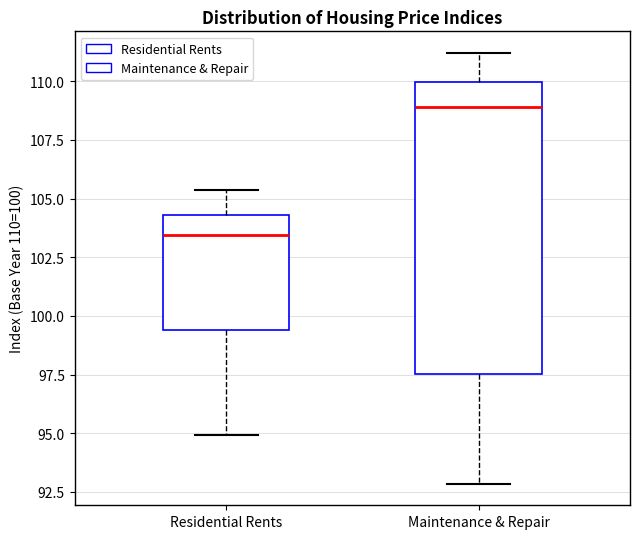

Reading left to right, transcribe this box plot: for each box, give where its median line is, the range the box spans, and where its two whiskers end, as read against the y-axis. The values are not printed on the chart, so give them approximately, as read against the axis.

Residential Rents: median 103.5, box 99.5 to 104.5, whiskers 95.0 to 105.5
Maintenance & Repair: median 109.0, box 97.5 to 110.0, whiskers 93.0 to 111.0